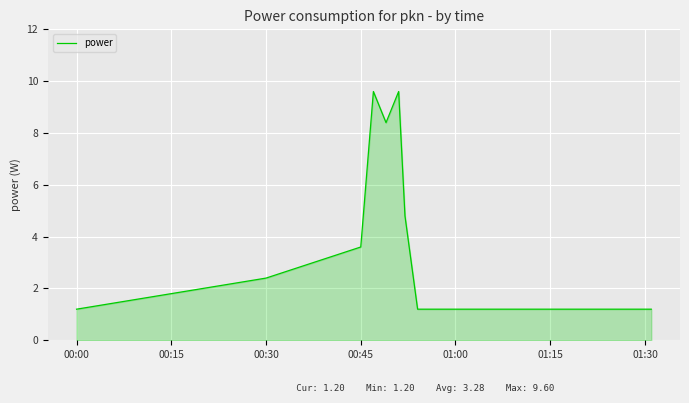

What is the sum of all values?

49.2